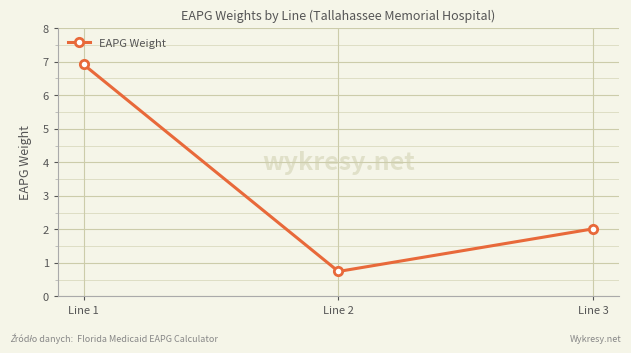

The chart shows a value of 0.7 at Line 2. True or false?

True